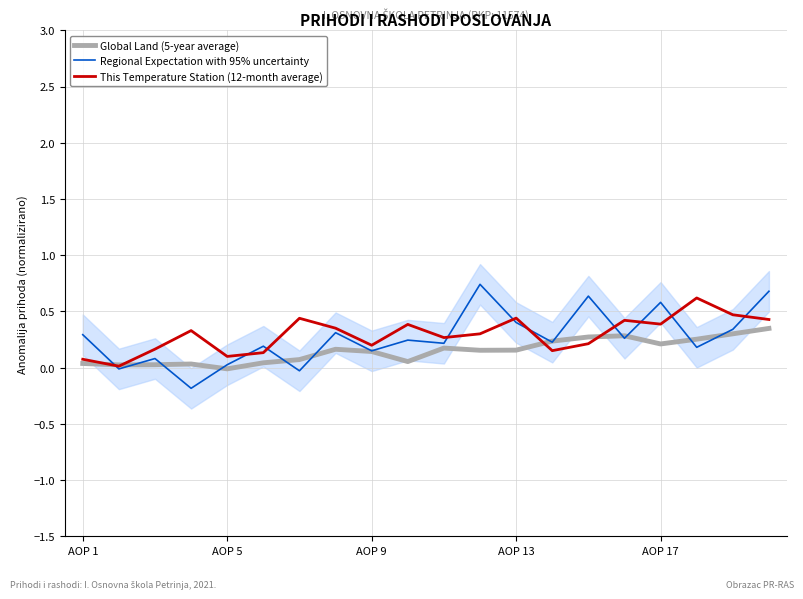

The This Temperature Station (12-month average) series shows 0.4 at AOP 13. True or false?

True